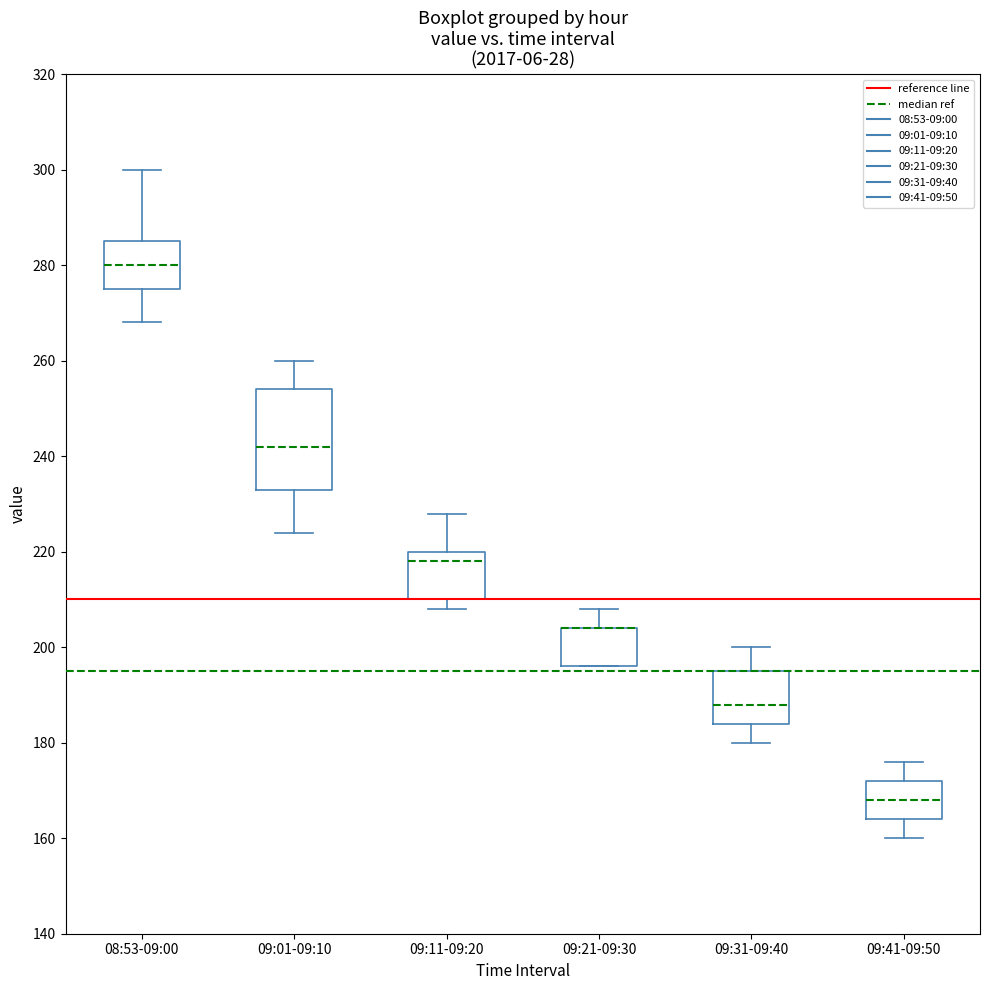

Reading left to right, transcribe this box plot: for each box, give where its median line is, the range the box spans, and where its two whiskers end, as read against the y-axis. The values are not printed on the chart, so give them approximately, as read against the axis.

08:53-09:00: median 280, box 276 to 286, whiskers 268 to 300
09:01-09:10: median 242, box 234 to 254, whiskers 224 to 260
09:11-09:20: median 218, box 210 to 220, whiskers 208 to 228
09:21-09:30: median 204 (drawn on the box's upper edge), box 196 to 204, whiskers 196 to 208
09:31-09:40: median 188, box 184 to 196, whiskers 180 to 200
09:41-09:50: median 168, box 164 to 172, whiskers 160 to 176